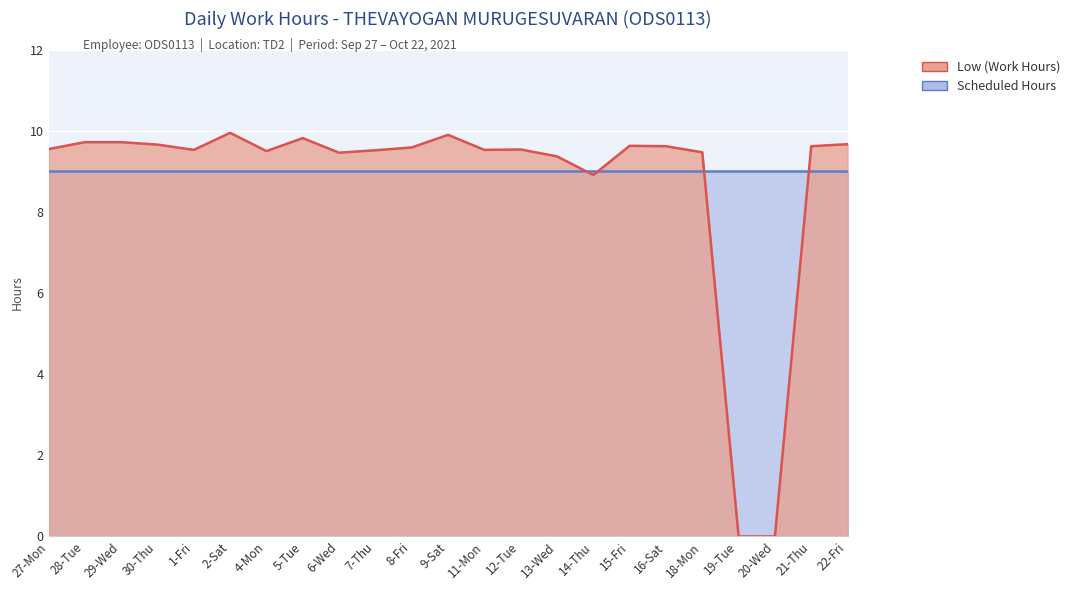

Reading left to right, what are all the values shown in this chart?

9.6	9.7	9.7	9.7	9.5	9.9	9.5	9.8	9.5	9.5	9.6	9.9	9.5	9.5	9.4	8.9	9.6	9.6	9.5	0.0	0.0	9.6	9.7